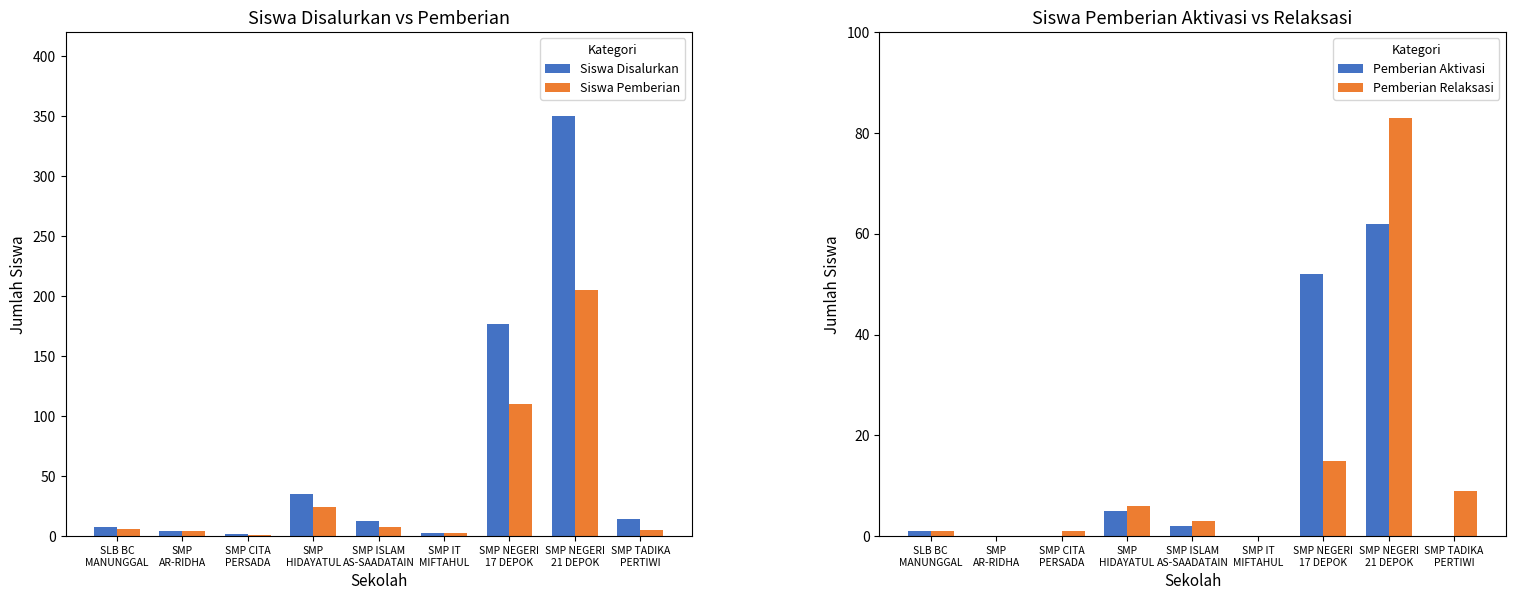

Reading left to right, list all the values displayed in this chart.

Siswa Disalurkan: 8	4	2	35	13	3	177	350	14
Siswa Pemberian: 6	4	1	24	8	3	110	205	5
Pemberian Aktivasi: 1	0	0	5	2	0	52	62	0
Pemberian Relaksasi: 1	0	1	6	3	0	15	83	9